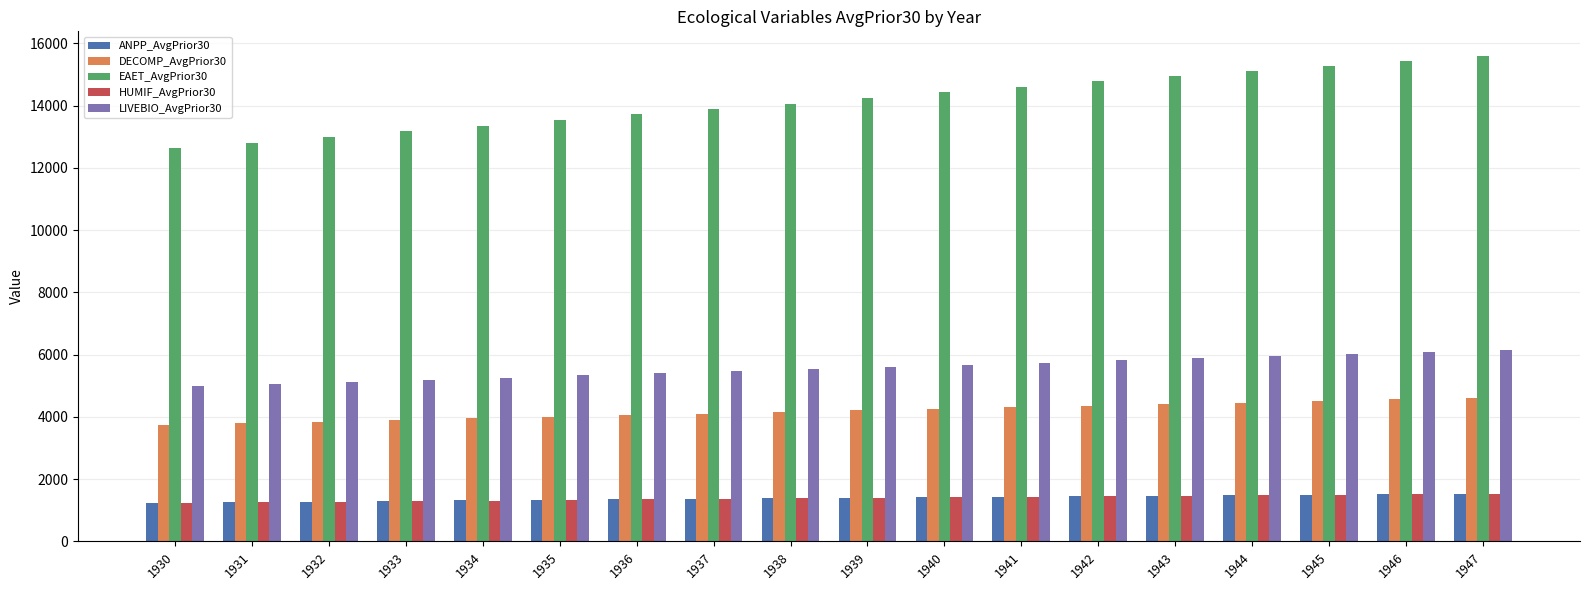

What is the value of the ANPP_AvgPrior30 bar at the 18th from the left?

1537.2